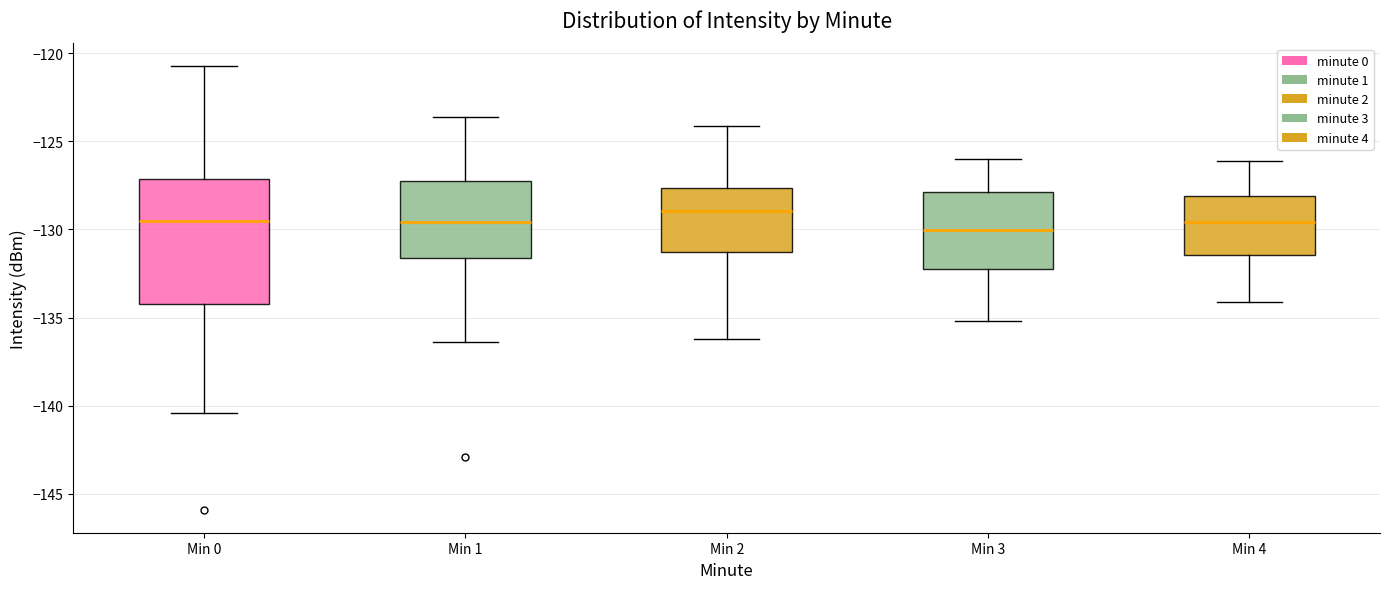

Where does the median line of the box for Min 3 sit on the y-axis? The values are not printed on the chart, so give them approximately, as read against the axis.

-130.0